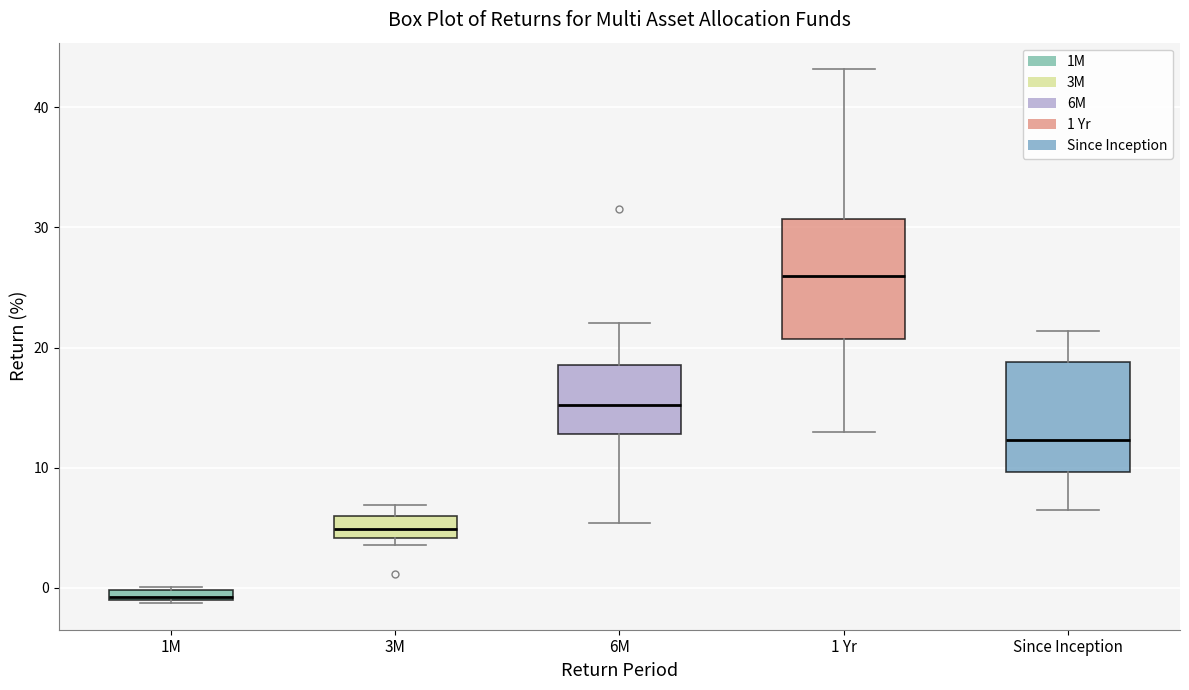

Which box has the lowest median line?

1M